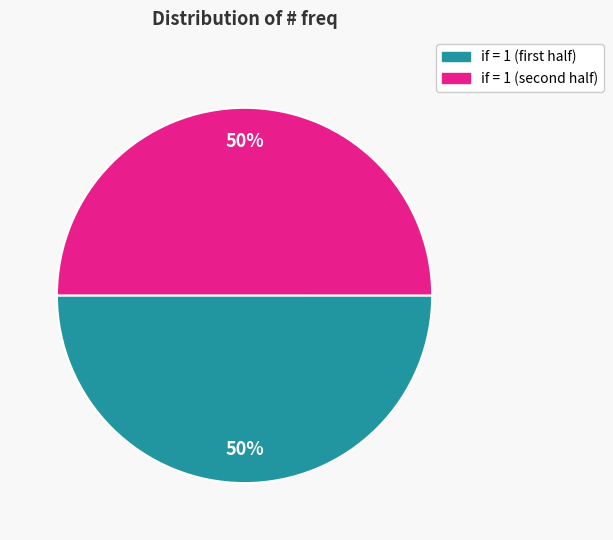

To the nearest percent, what is the average slice percentage?

50%